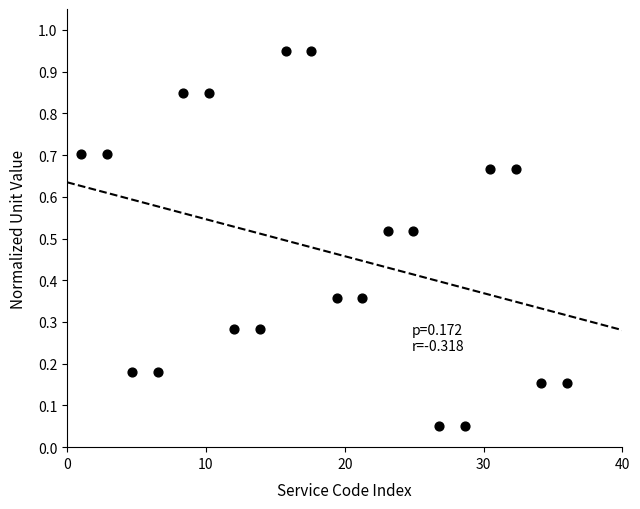

What is the range of X values (max minus min)?

35.0